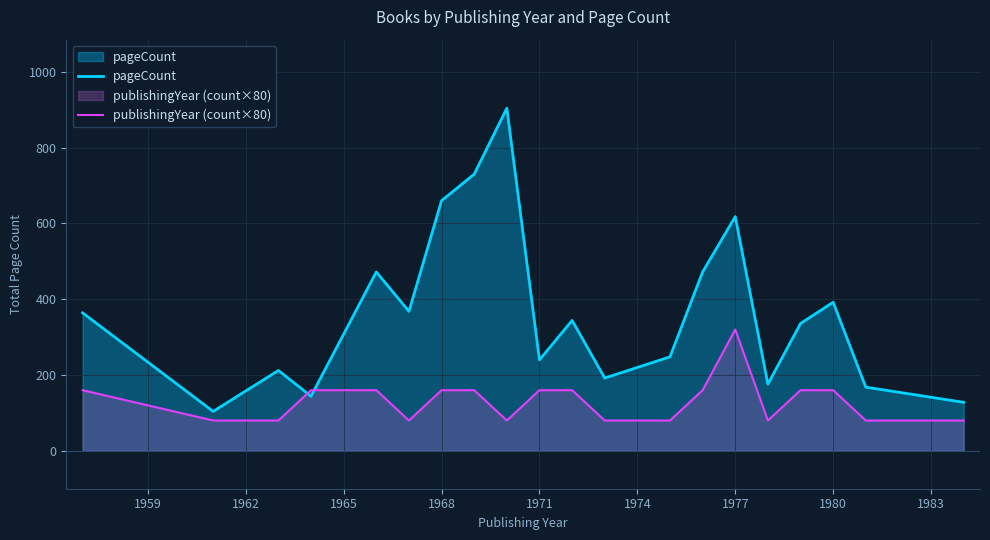

Reading left to right, transcribe all the data shown in this chart.

pageCount: 364	104	212	144	472	368	660	730	904	240	344	192	248	472	618	176	336	392	168	128
publishingYear (count×80): 160	80	80	160	160	80	160	160	80	160	160	80	80	160	320	80	160	160	80	80